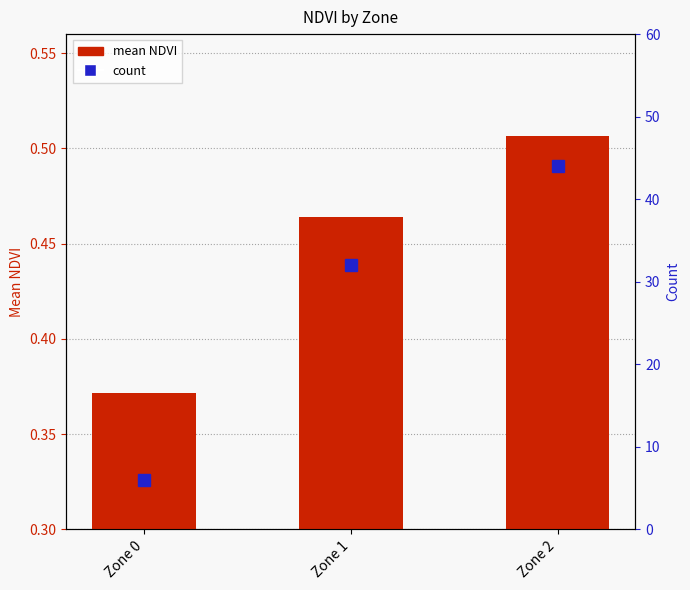

What are all the series names shown in the legend?

mean NDVI, count